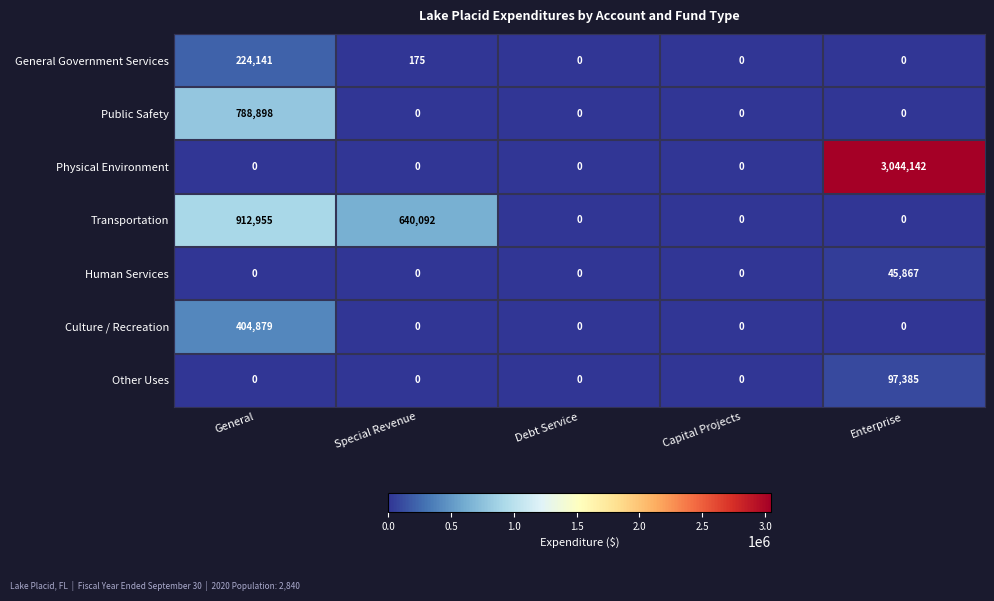

What is the average value of the Human Services series?

9173